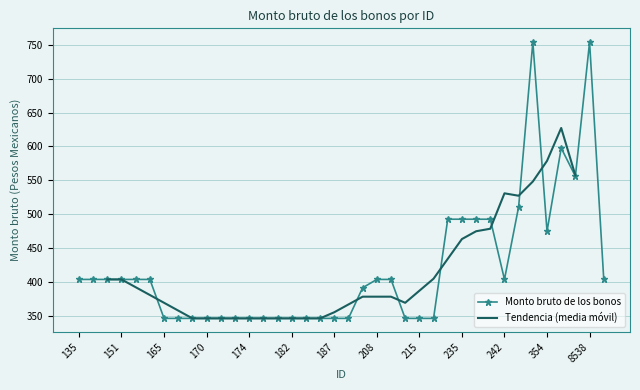

How many data points does each series have?

38